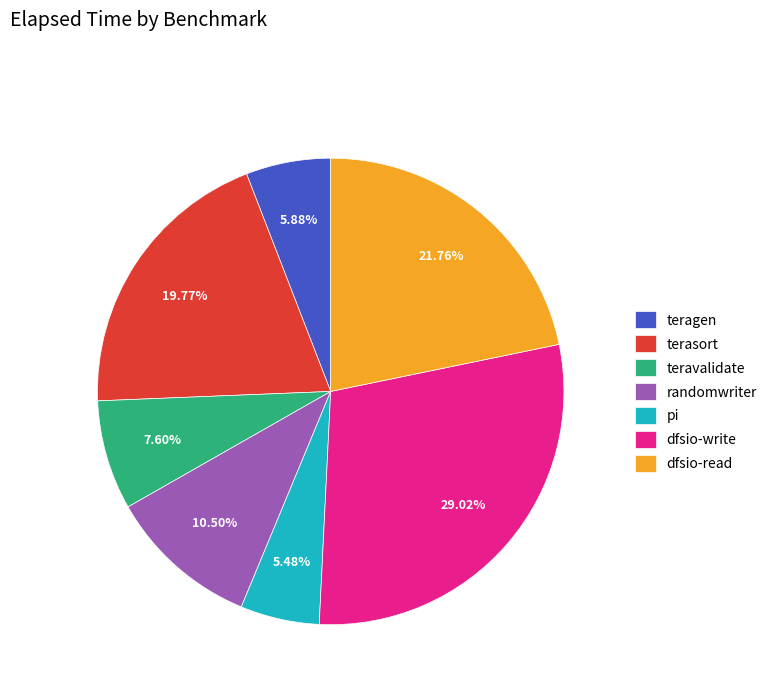

Between dfsio-write and teravalidate, which is larger?

dfsio-write